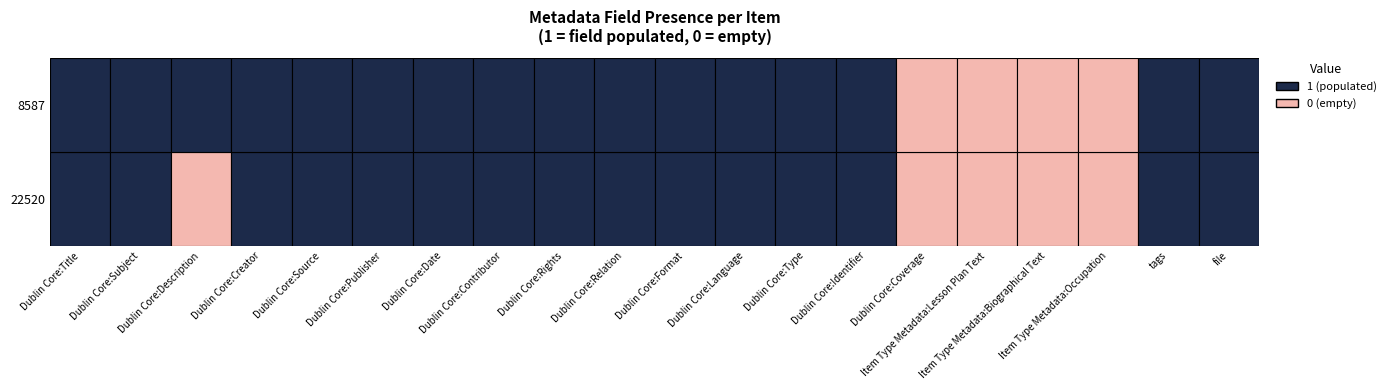

Rank the series at Dublin Core:Relation from highest to lowest value.

22520, 8587